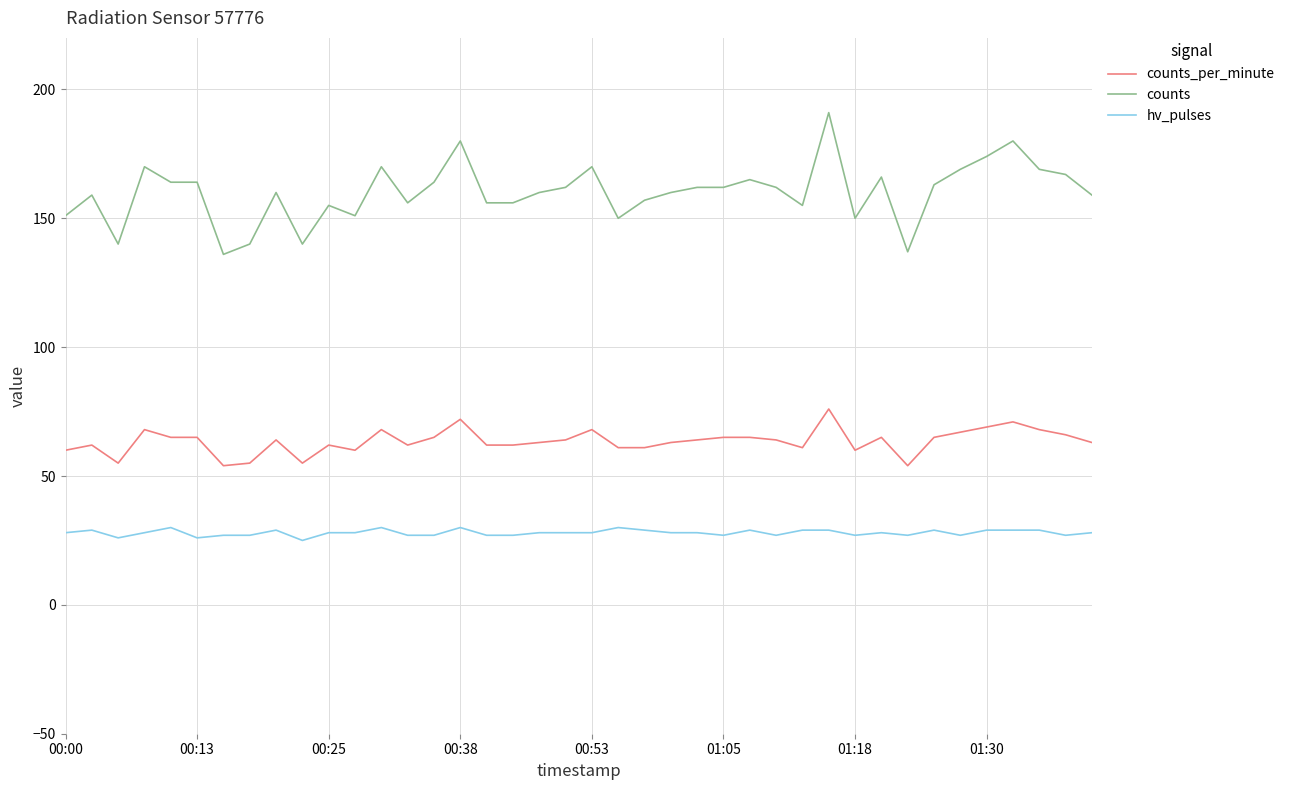

List the series in order of their overall mean, highest first.

counts, counts_per_minute, hv_pulses